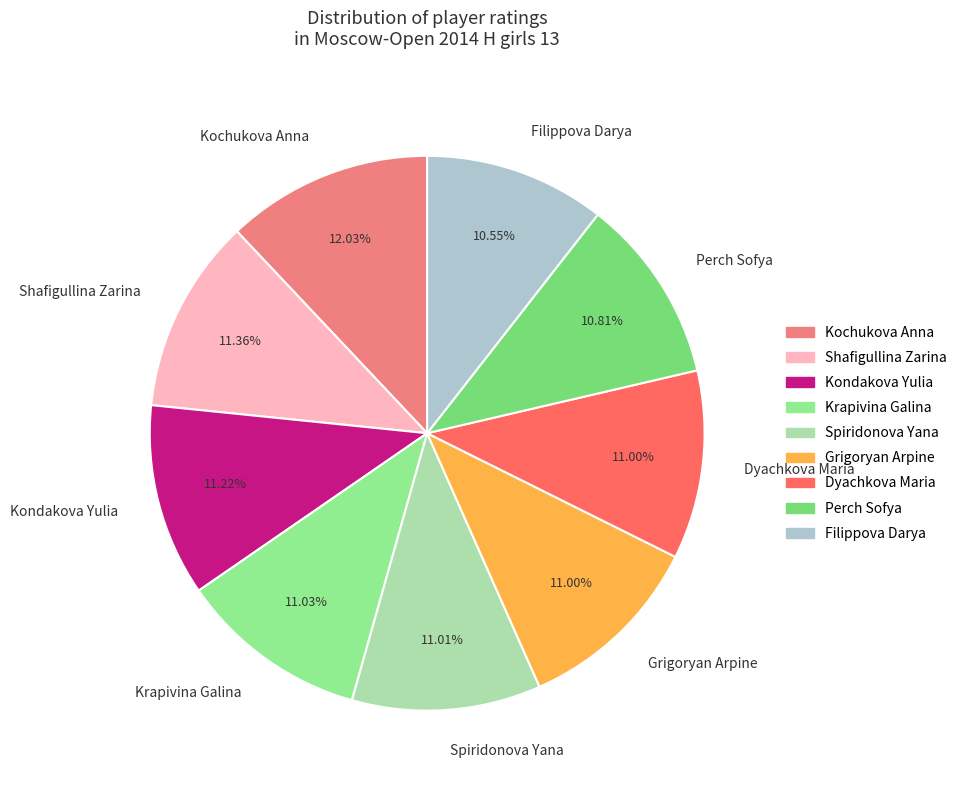

Which slice is the largest?

Kochukova Anna